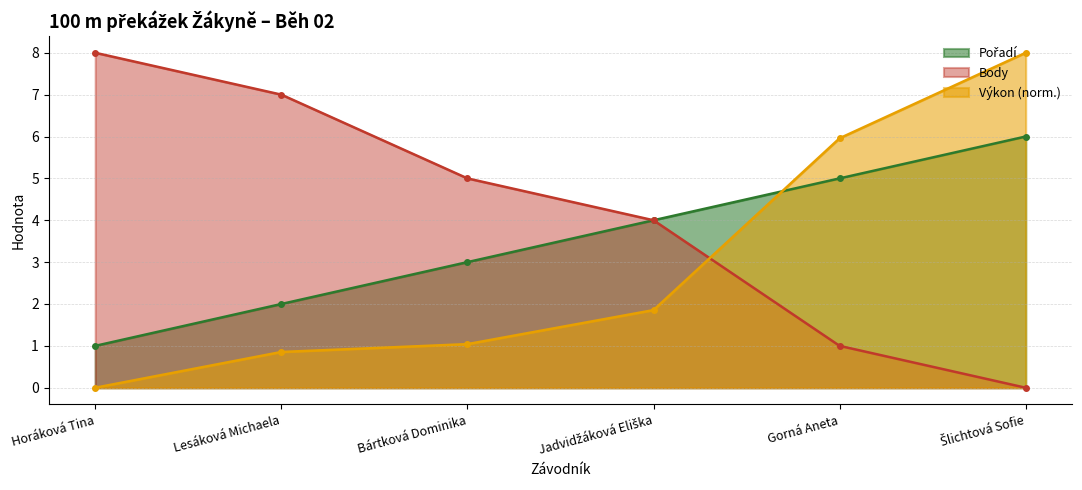

Which series has the largest total across all categories?

Body